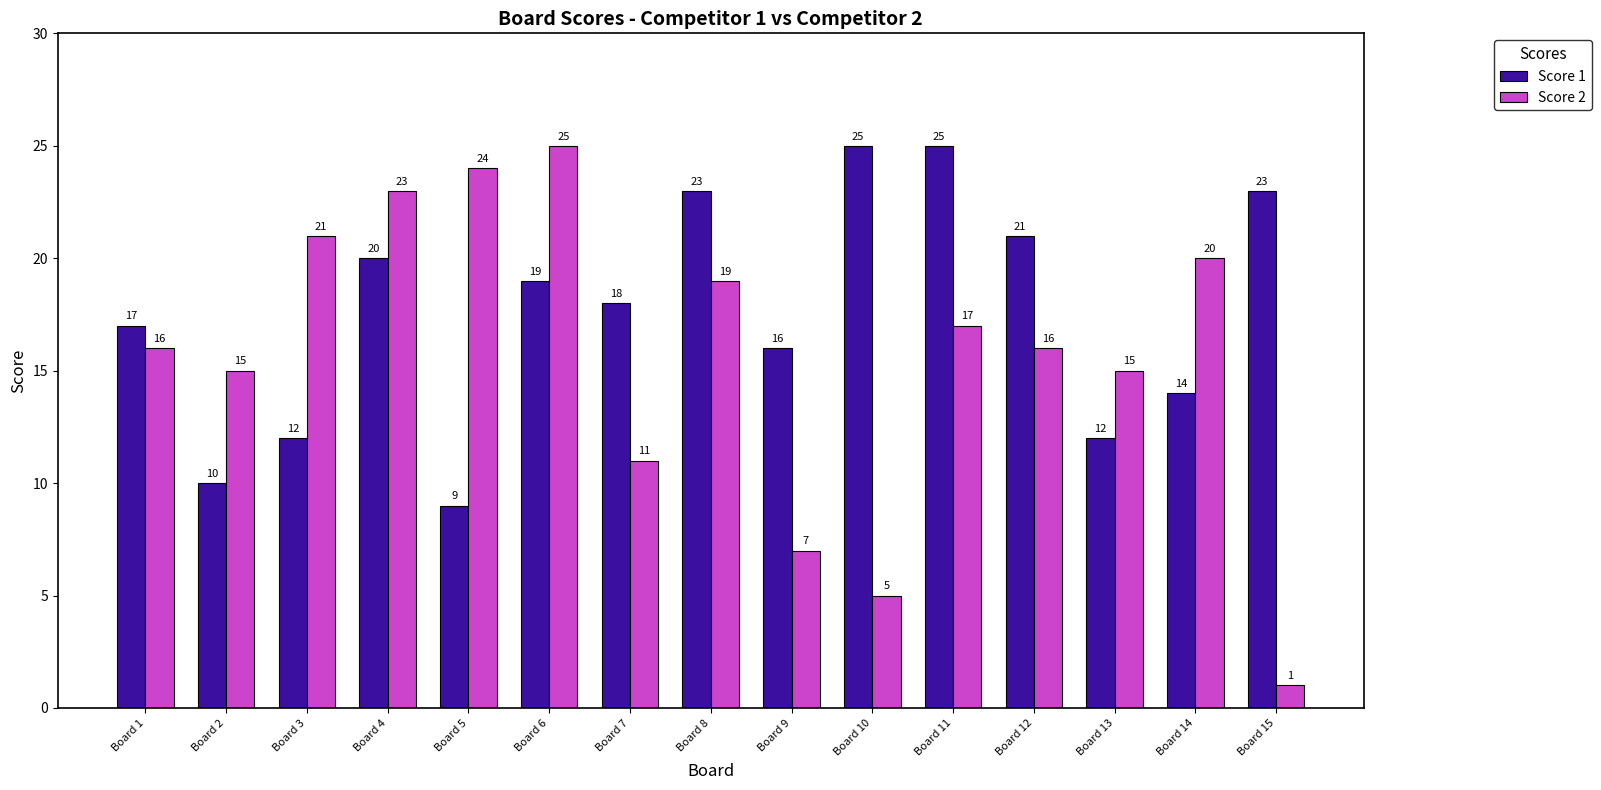

Rank the series by their average value, from highest to lowest.

Score 1, Score 2